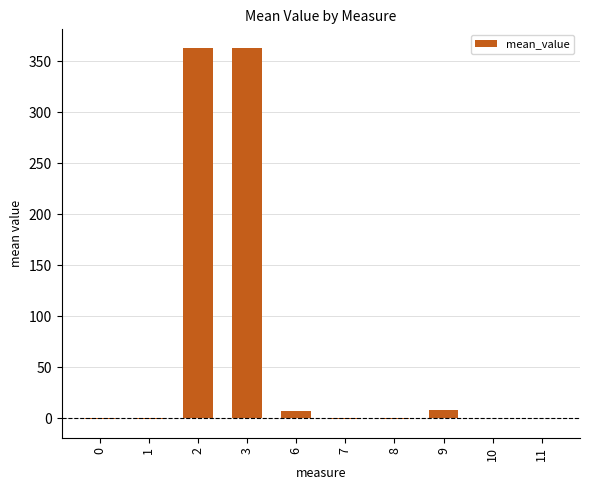

What is the greatest value displayed?

363.3